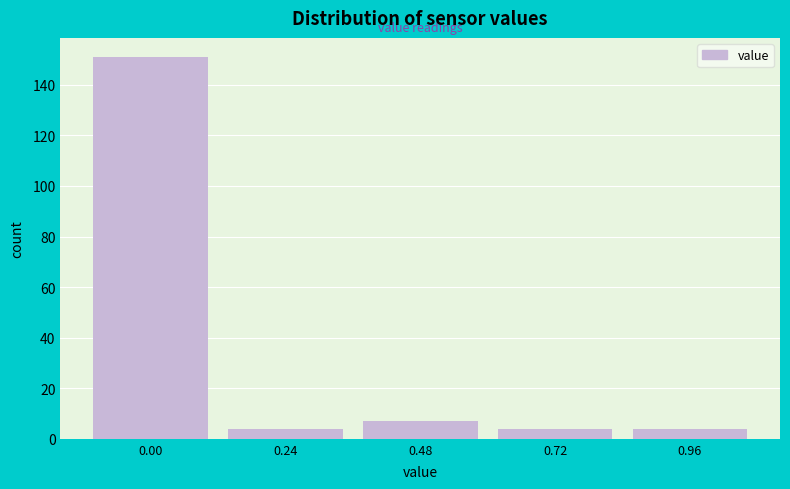

Reading left to right, list all the values displayed in this chart.

0.00=151	0.24=4	0.48=7	0.72=4	0.96=4